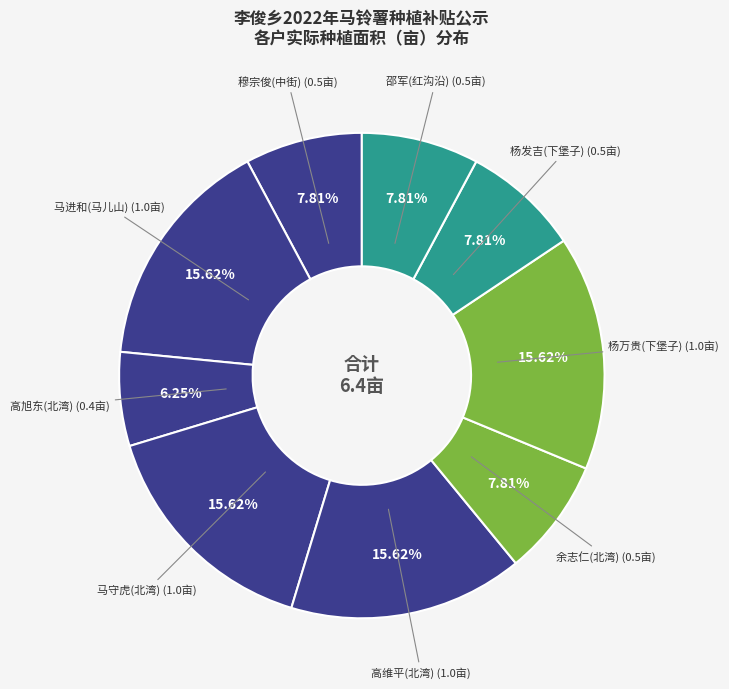

How many segments does this pie chart have?

9